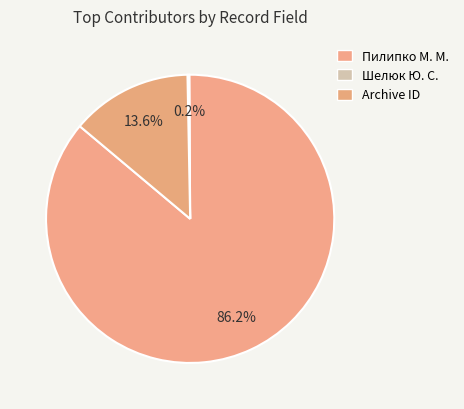

How many slices are in this pie chart?

3